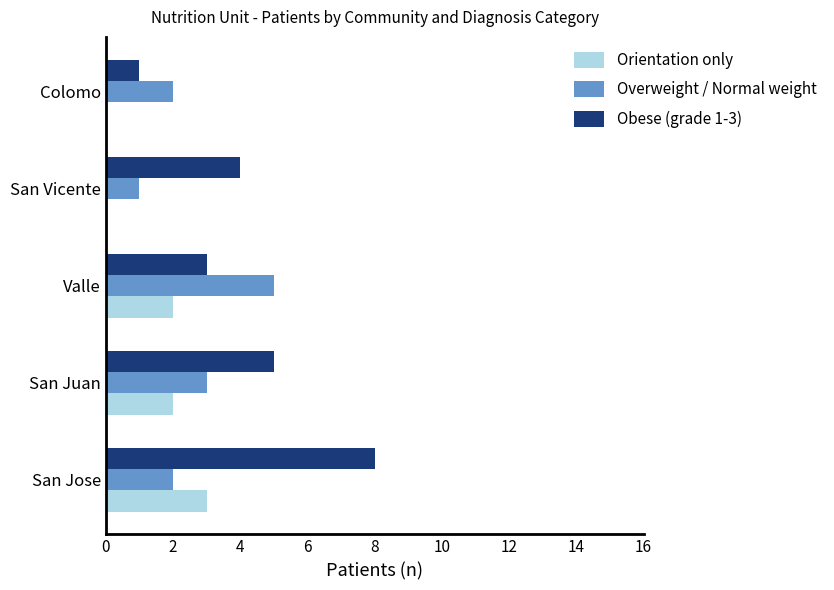

At which category is the sum across all series the highest?

San Jose